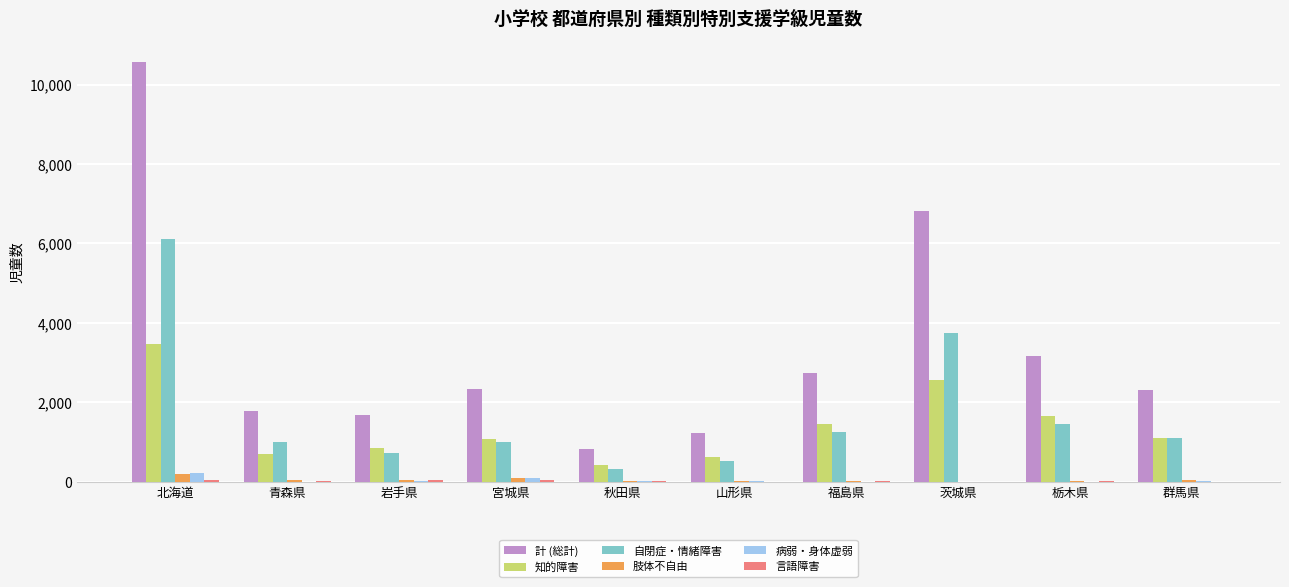

Is it true that 病弱・身体虚弱 equals 4 at 青森県?

True